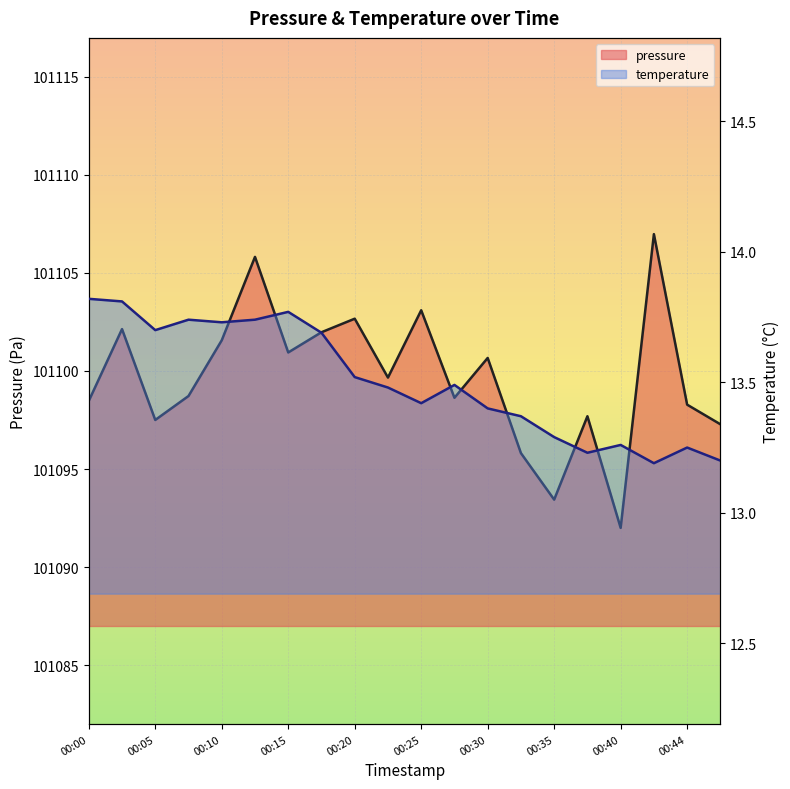

What is the minimum value shown in the chart?

13.2